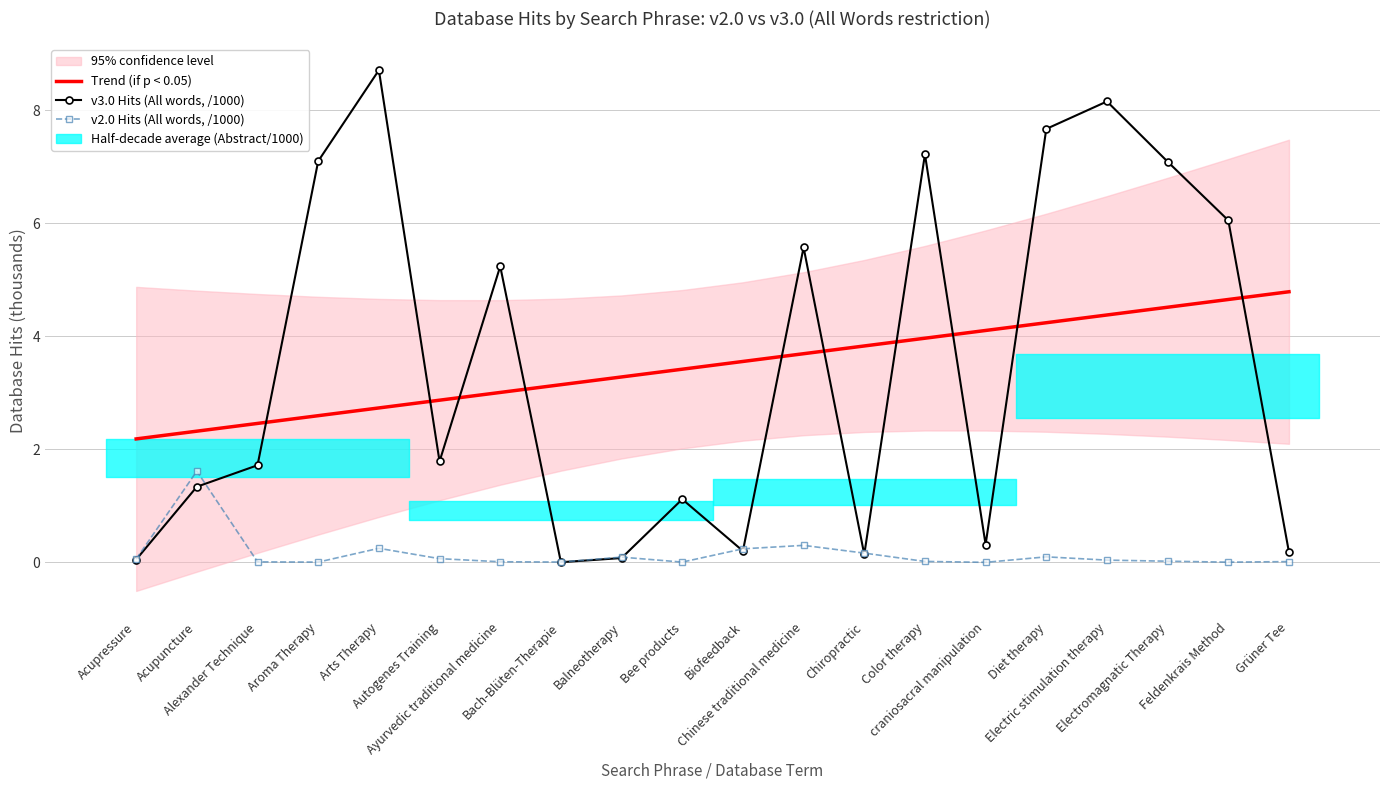

What is the value of the v3.0 Hits (All words, /1000) point at the 6th from the left?

1.8